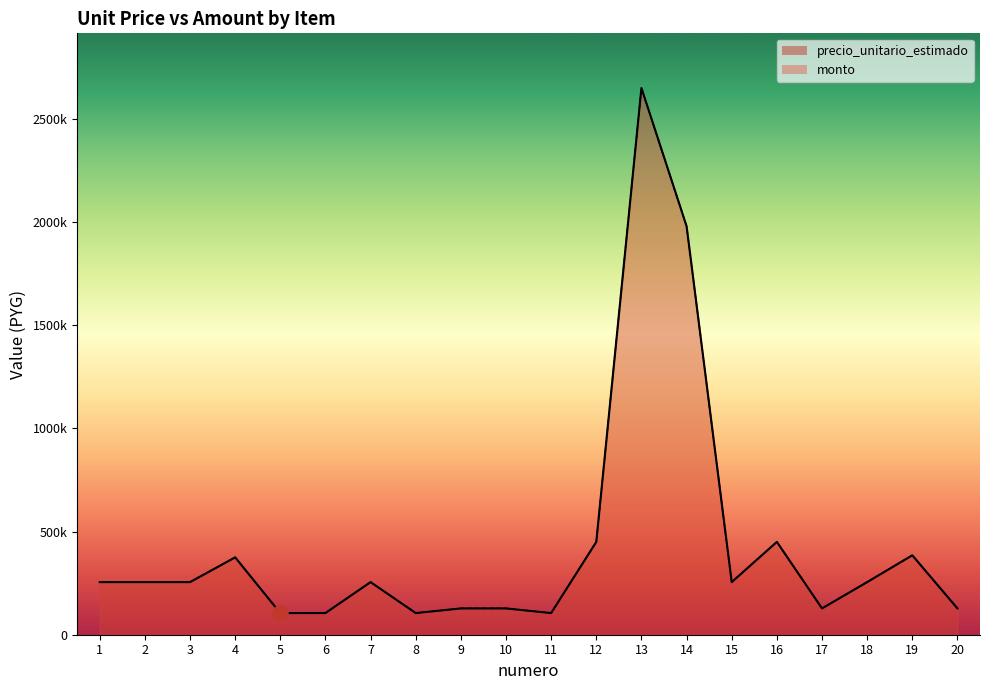

Which series reaches the minimum Y coordinate?

precio_unitario_estimado